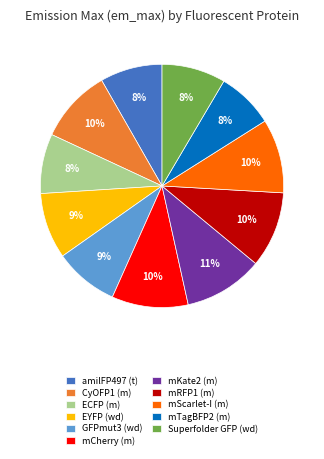

What is the ratio of the value at amilFP497 (t) to the value at mCherry (m)?

0.8